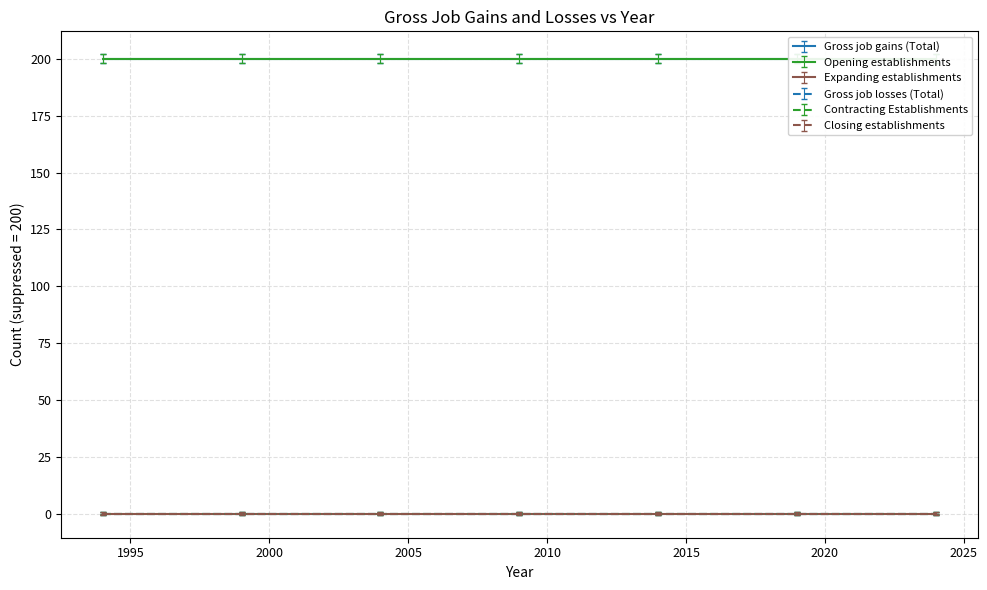

Which series has the largest total across all categories?

Gross job gains (Total)